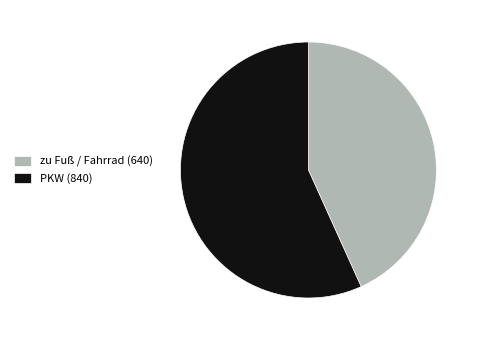

Is it true that zu Fuß / Fahrrad is 43% of the pie?

True